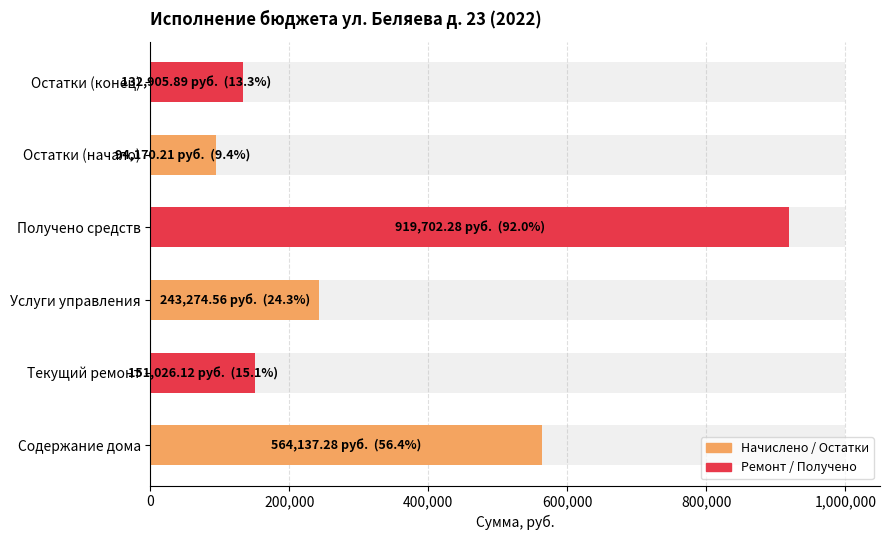

What is the difference between the second highest and minimum values?

469967.1